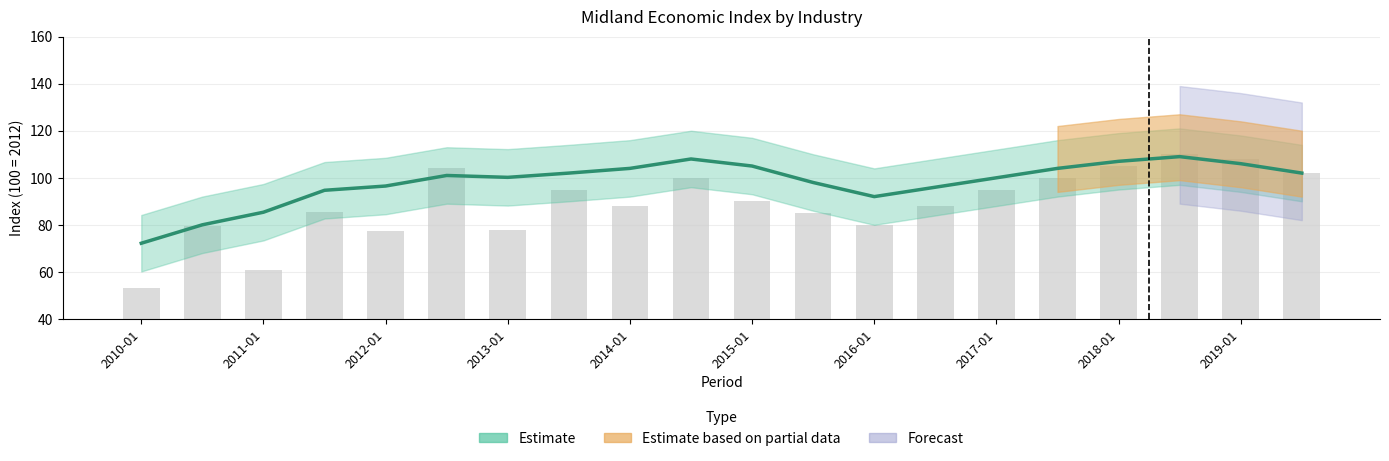

At how many categories does at least one series exceed 66?

20